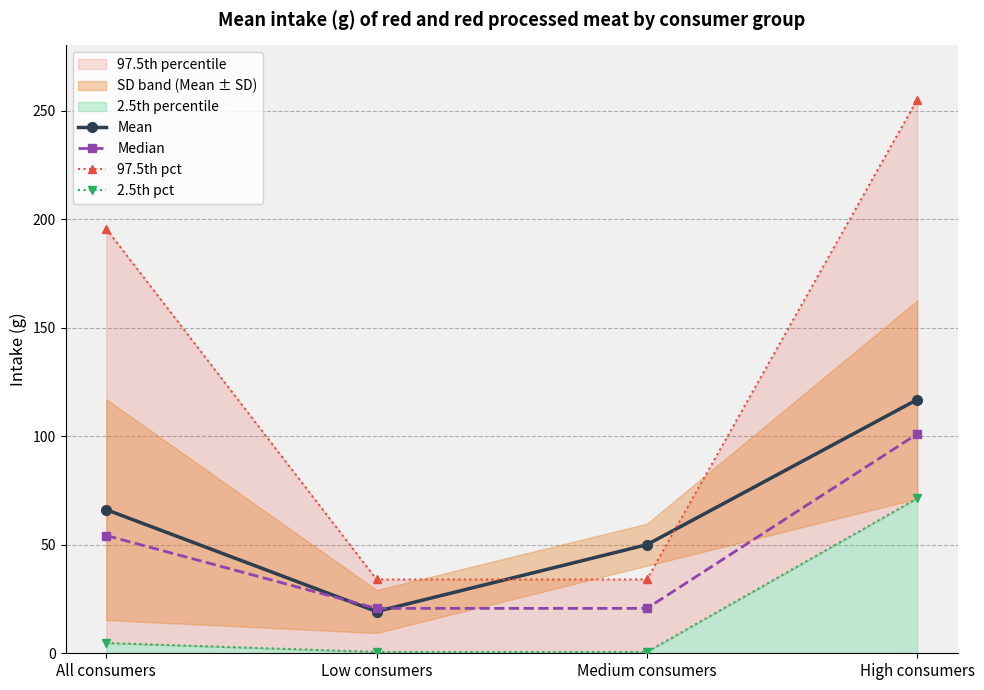

Reading right to left, transcribe all the data shown in this chart.

Mean: 116.8	50.0	19.2	66.1
Median: 101.0	20.7	20.7	54.2
97.5th pct: 255.0	34.0	34.0	195.5
2.5th pct: 71.3	0.6	0.6	4.8